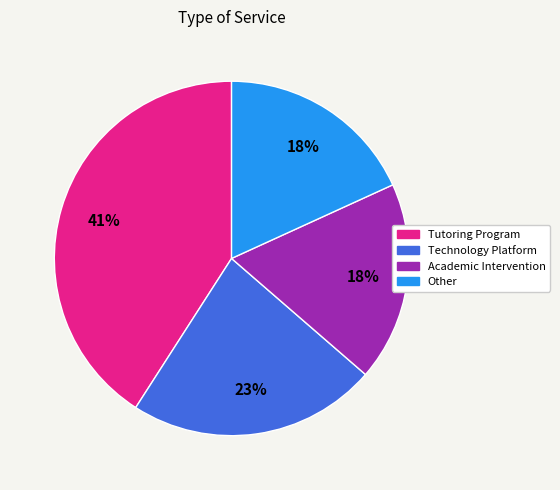

The Academic Intervention slice represents 18% of the pie. True or false?

True